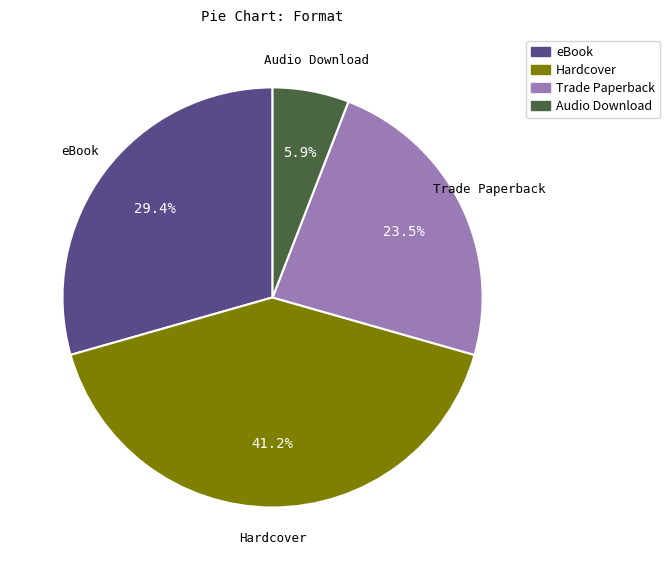

What is the ratio of the value at Trade Paperback to the value at Audio Download?

4.0